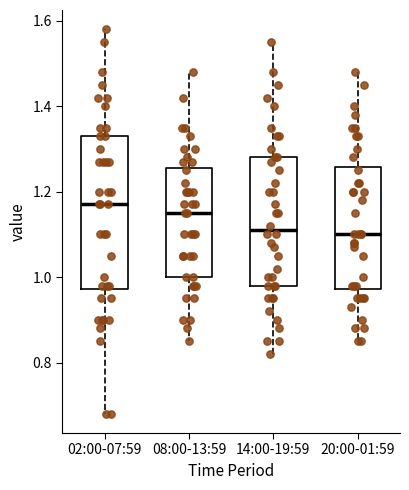

Reading left to right, transcribe this box plot: for each box, give where its median line is, the range the box spans, and where its two whiskers end, as read against the y-axis. The values are not printed on the chart, so give them approximately, as read against the axis.

02:00-07:59: median 1.18, box 0.98 to 1.34, whiskers 0.68 to 1.58
08:00-13:59: median 1.16, box 1.00 to 1.26, whiskers 0.86 to 1.48
14:00-19:59: median 1.12, box 0.98 to 1.28, whiskers 0.82 to 1.56
20:00-01:59: median 1.10, box 0.98 to 1.26, whiskers 0.86 to 1.48